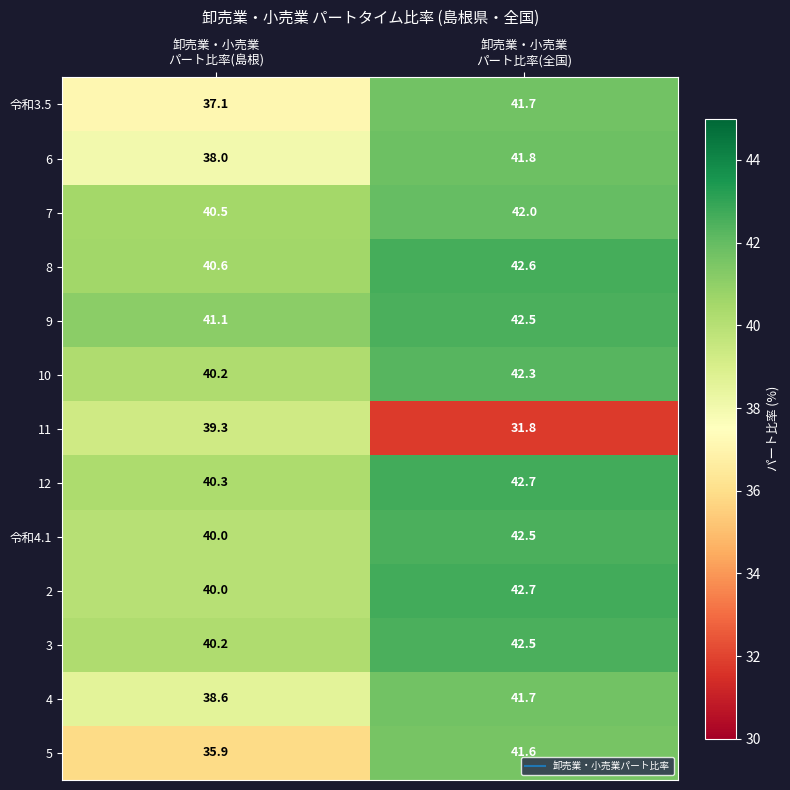

What is the smallest value displayed?

31.8